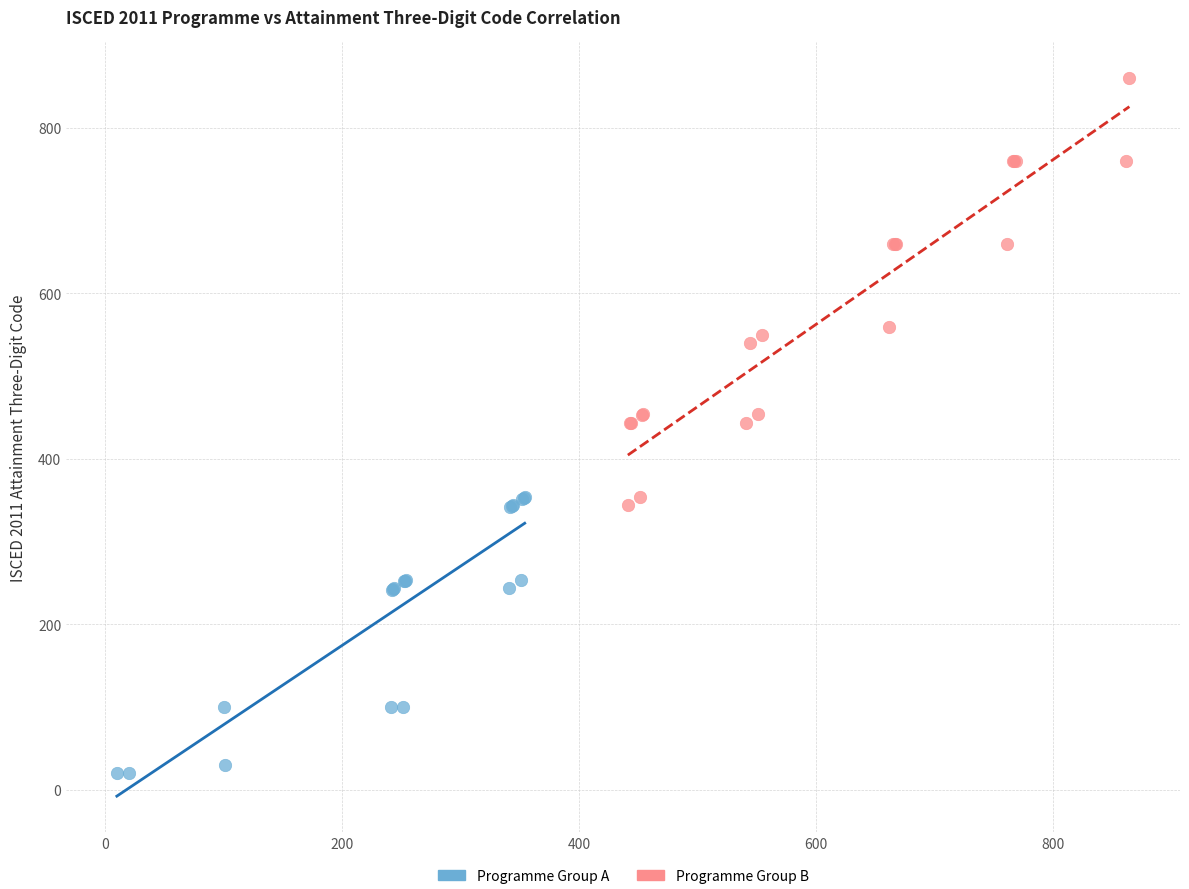

Which series has the widest spread of Y values?

Programme Group B